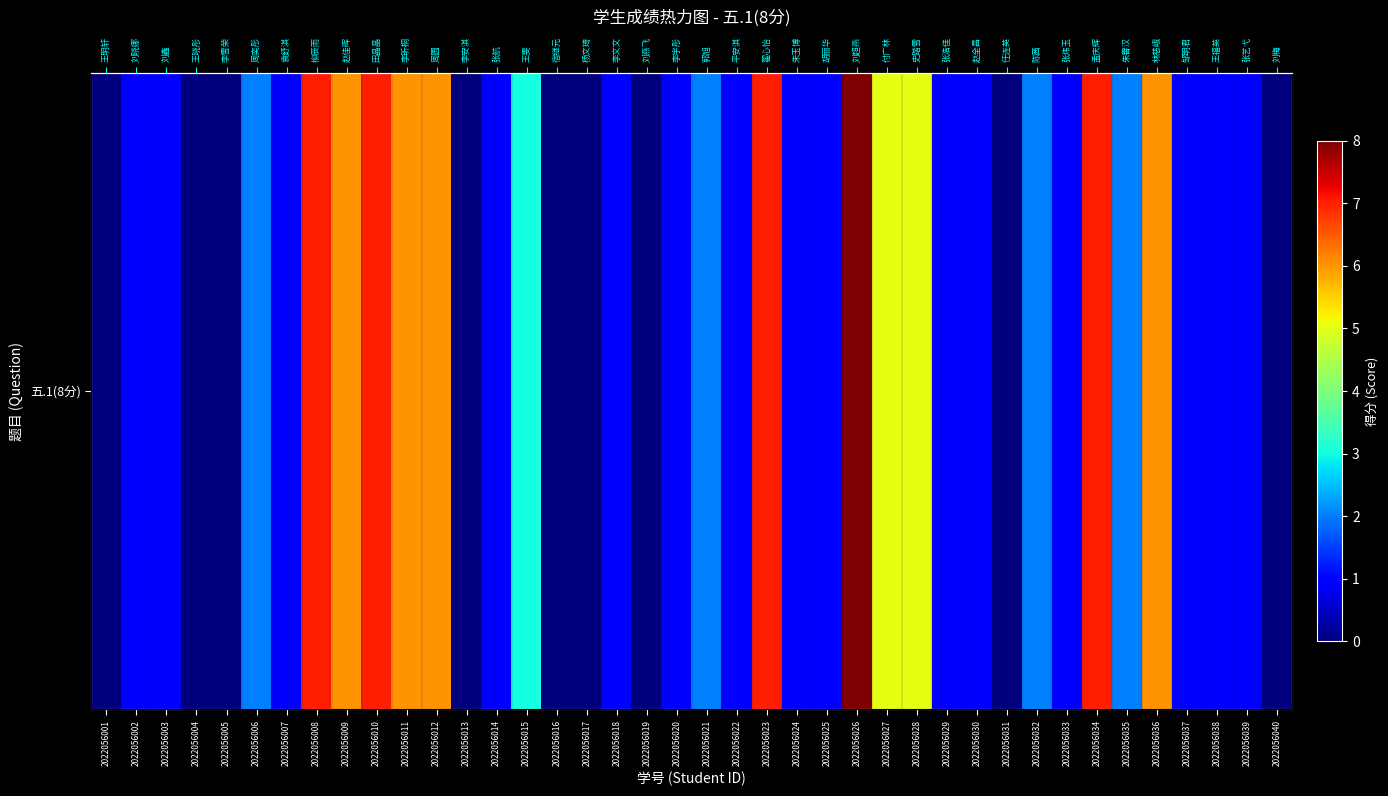

How many values are below 1?

9